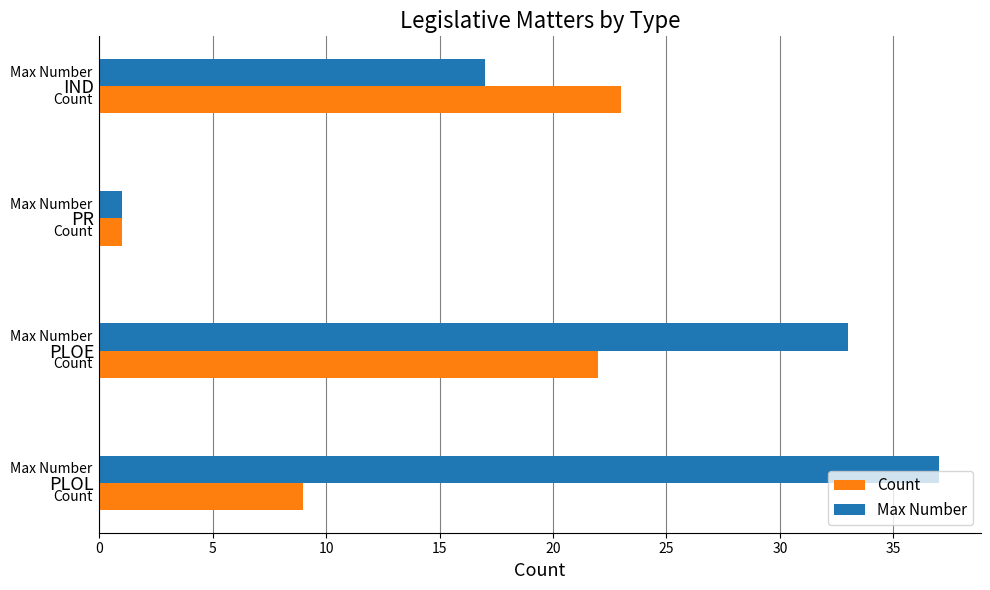

List the series in order of their peak value, highest first.

Max Number, Count